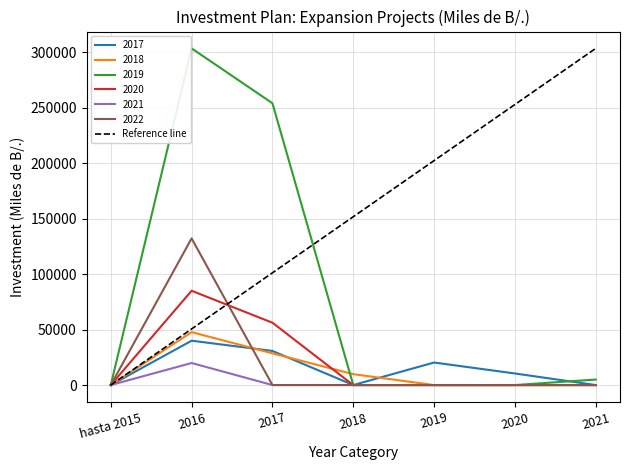

The chart shows a value of 0.0 at hasta 2015. True or false?

True